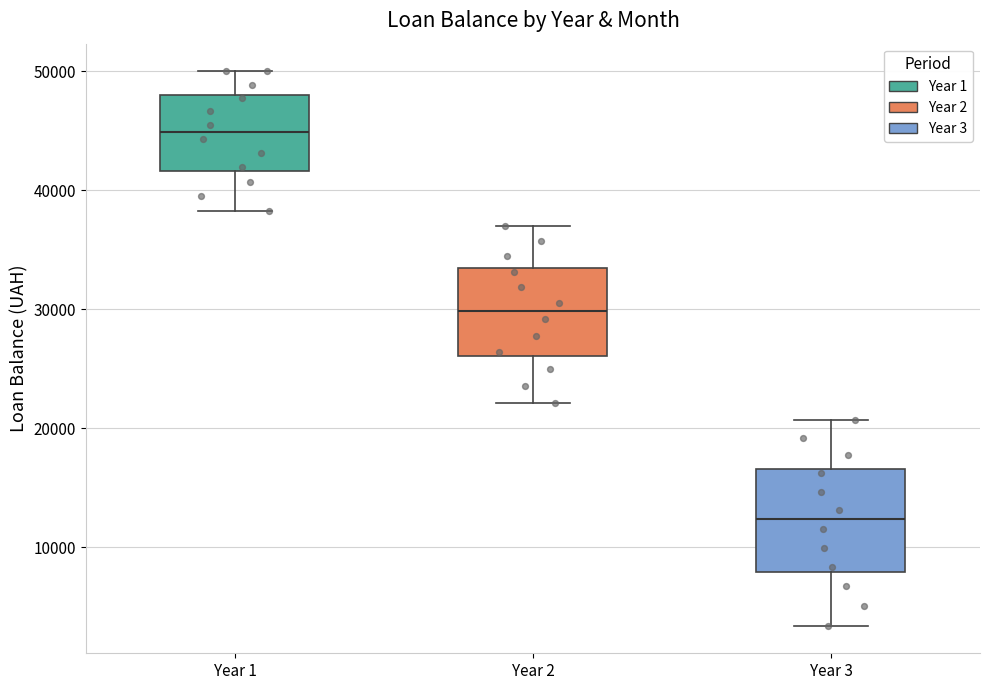

Which box has the lowest median line?

Year 3